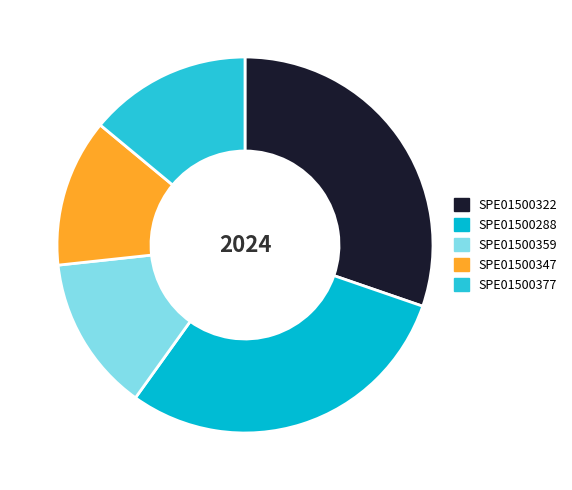

How many slices are in this pie chart?

5